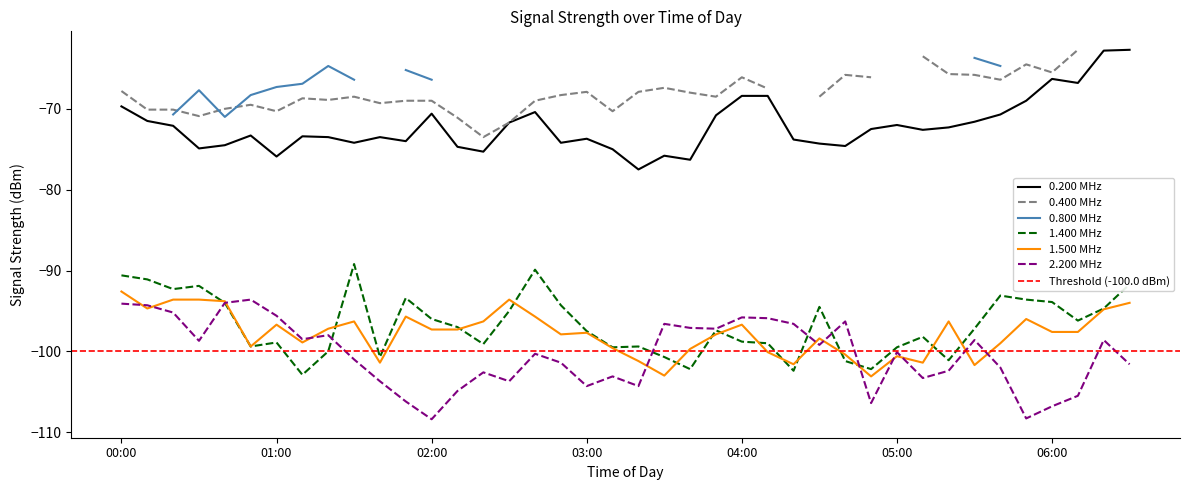

At which category does the chart reach its peak across all series?

06:30